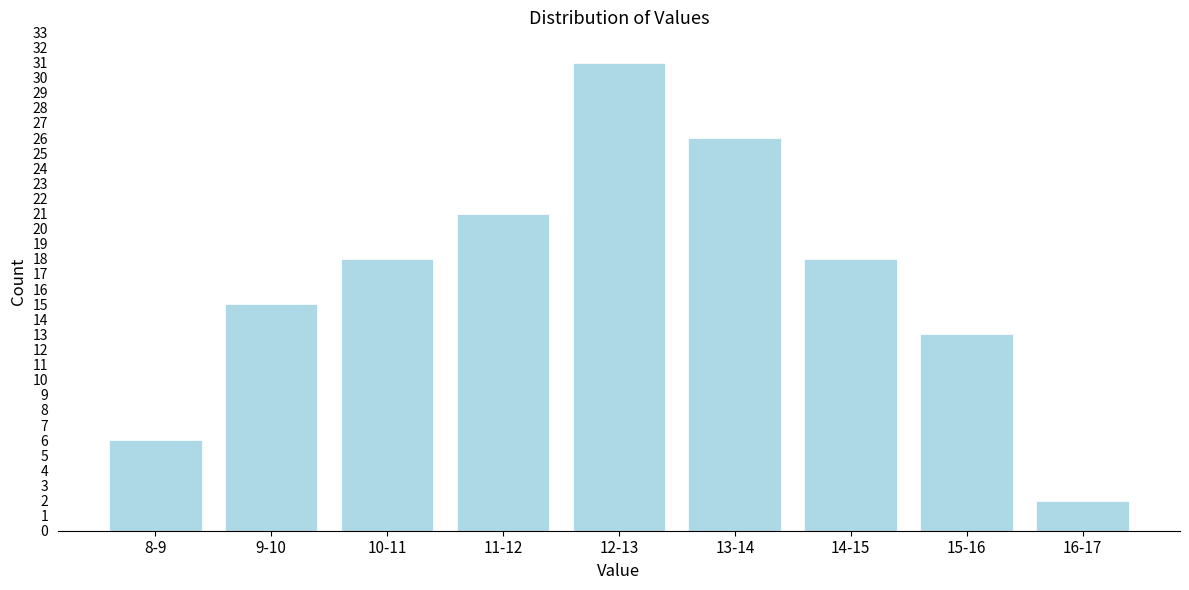

Reading left to right, transcribe all the data shown in this chart.

8-9=6	9-10=15	10-11=18	11-12=21	12-13=31	13-14=26	14-15=18	15-16=13	16-17=2